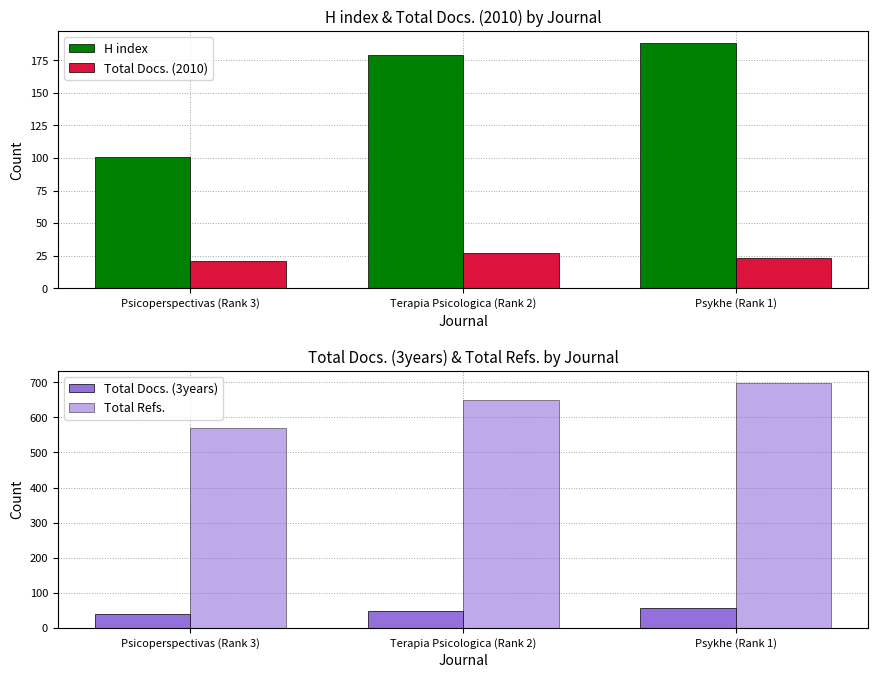

Rank the series at Psicoperspectivas (Rank 3) from lowest to highest value.

Total Docs. (2010), Total Docs. (3years), H index, Total Refs.